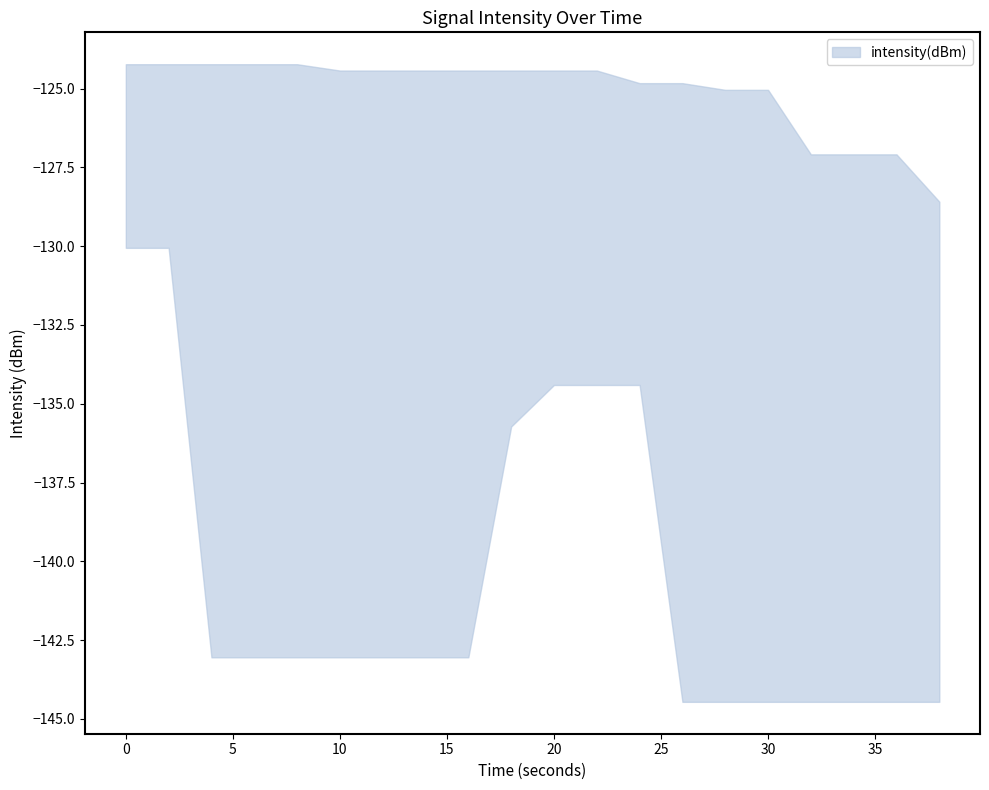

Where is the first local maximum?

2